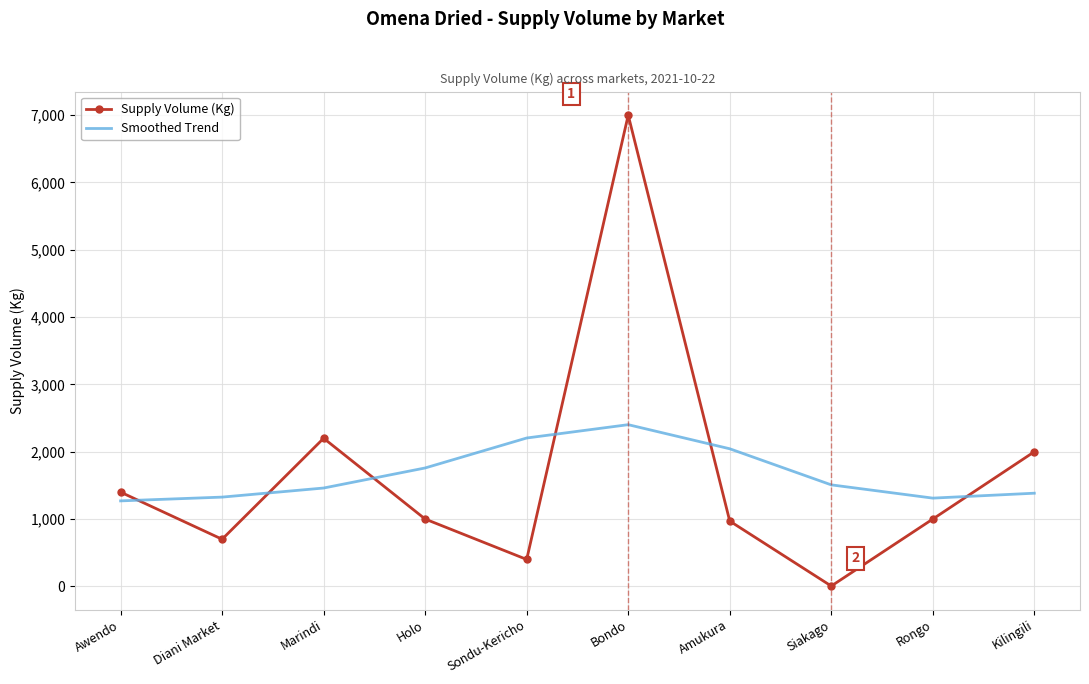

True or false: Smoothed Trend and Supply Volume (Kg) intersect in this chart.

True